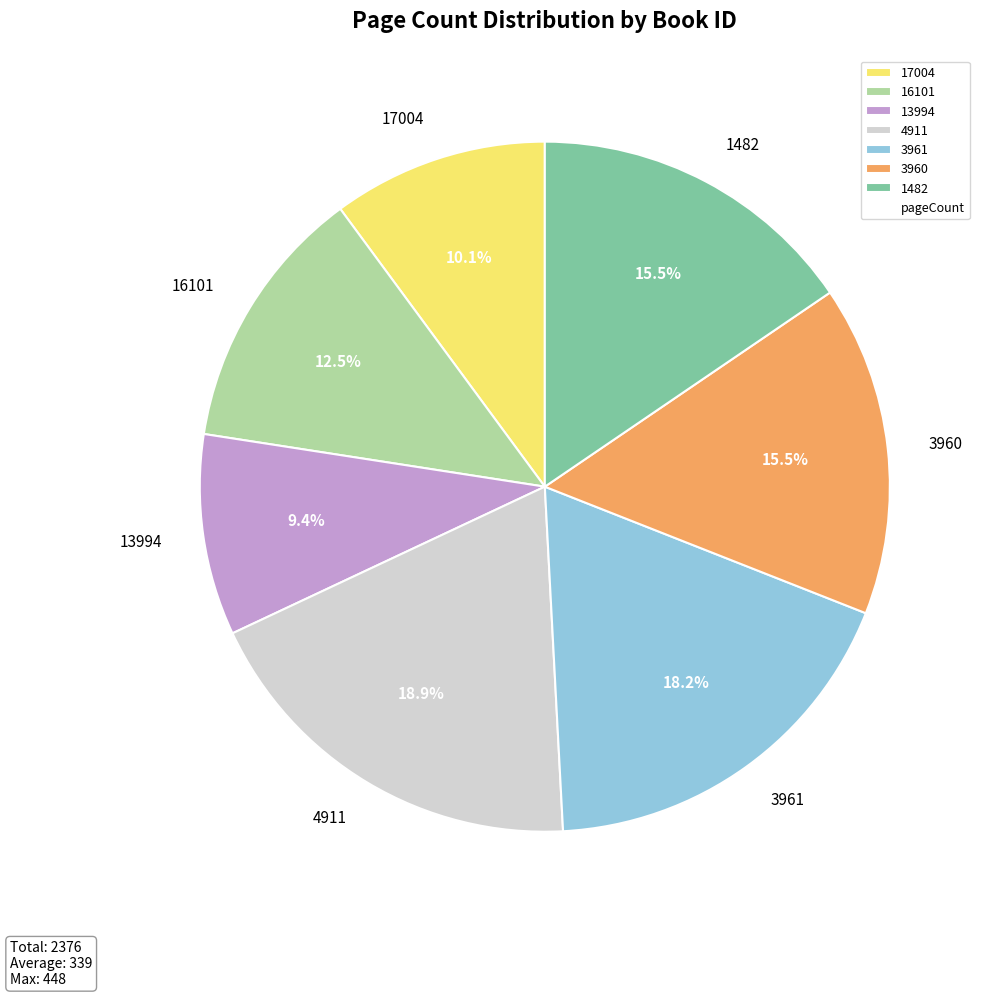

The 3961 slice represents 18% of the pie. True or false?

True